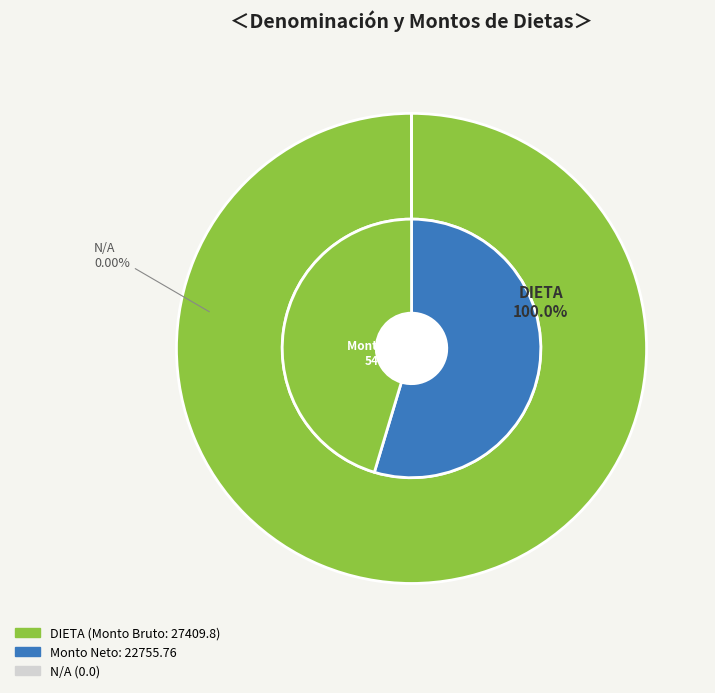

The DIETA slice represents 1% of the pie. True or false?

False